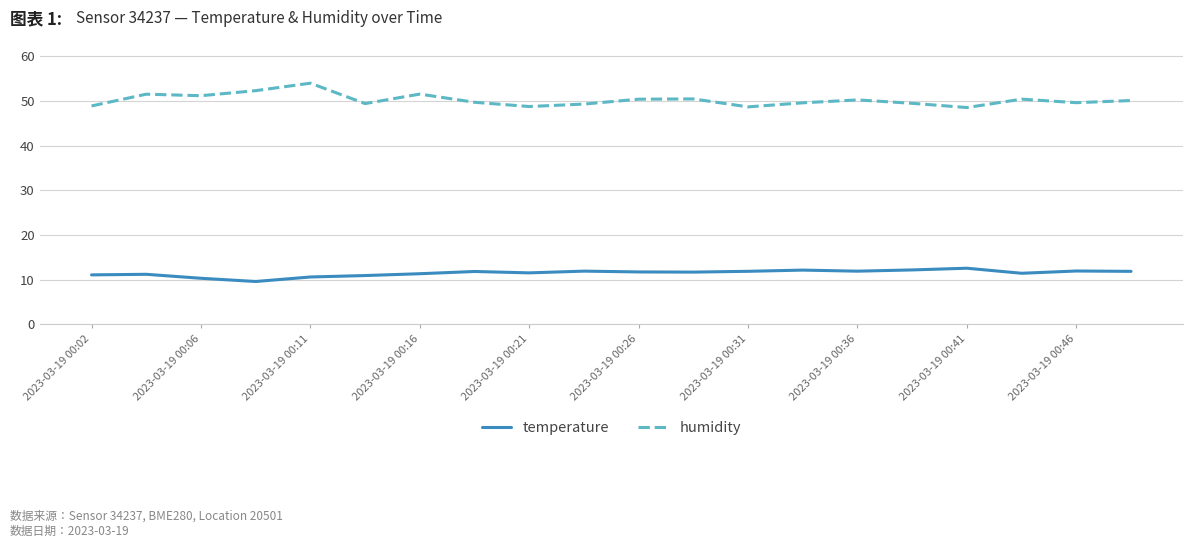

What is the maximum value shown in the chart?

54.0